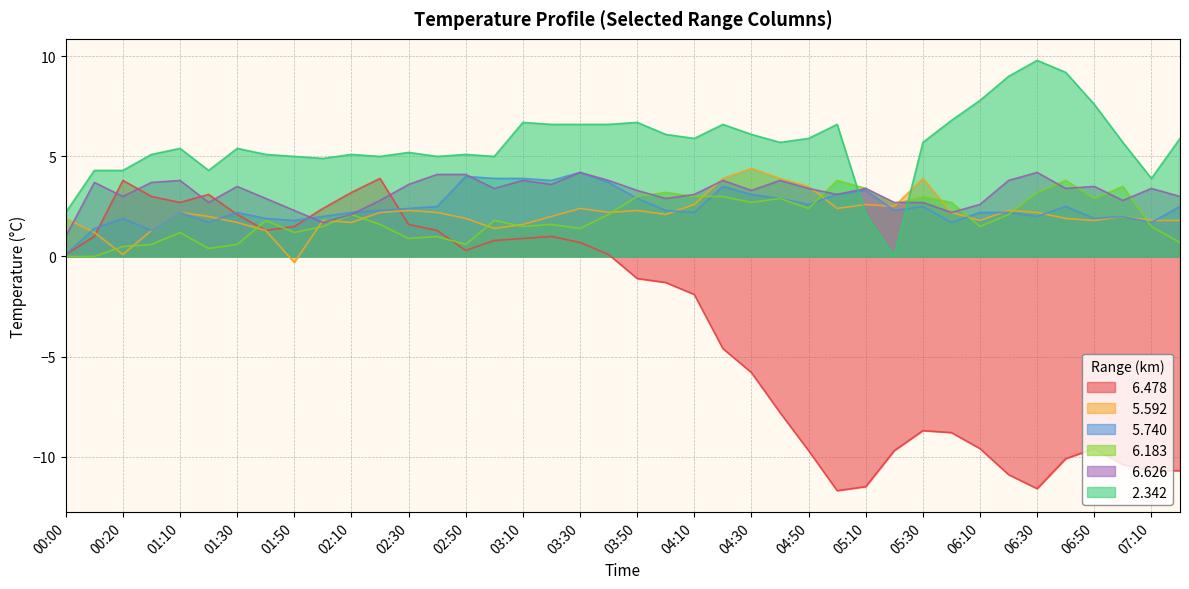

Which series has the largest total across all categories?

  2.342